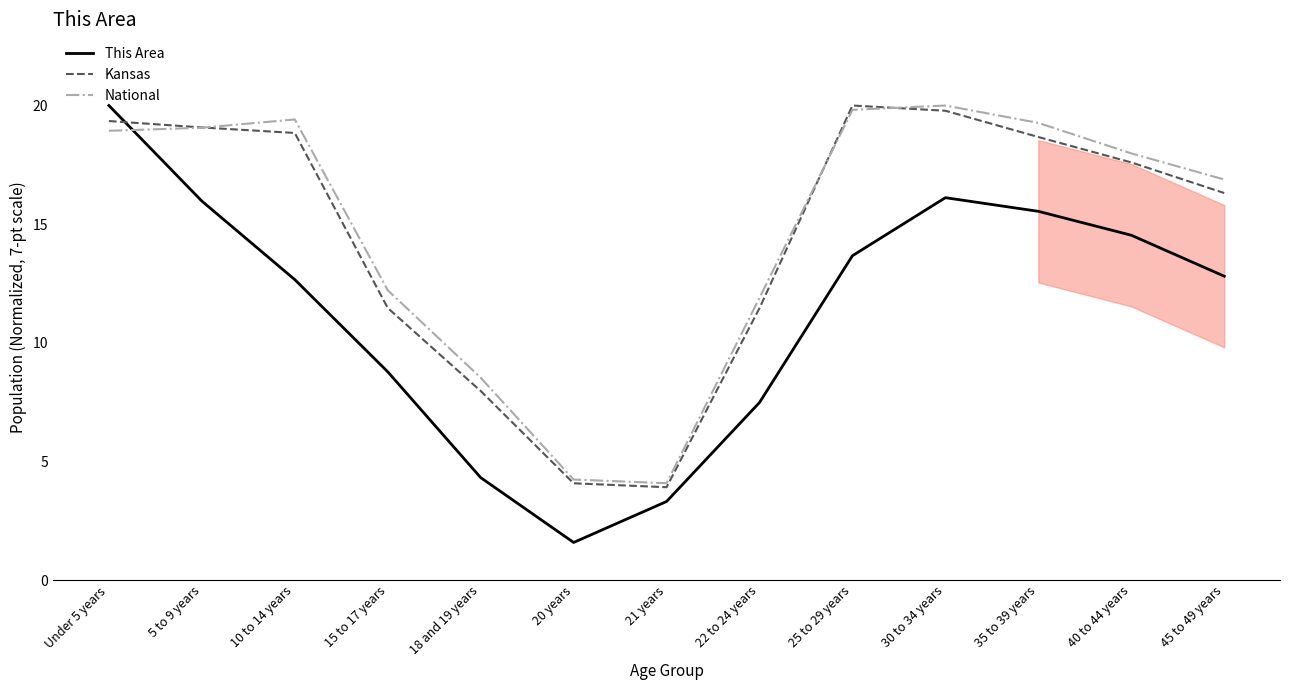

How many data points in This Area are above 12?

8